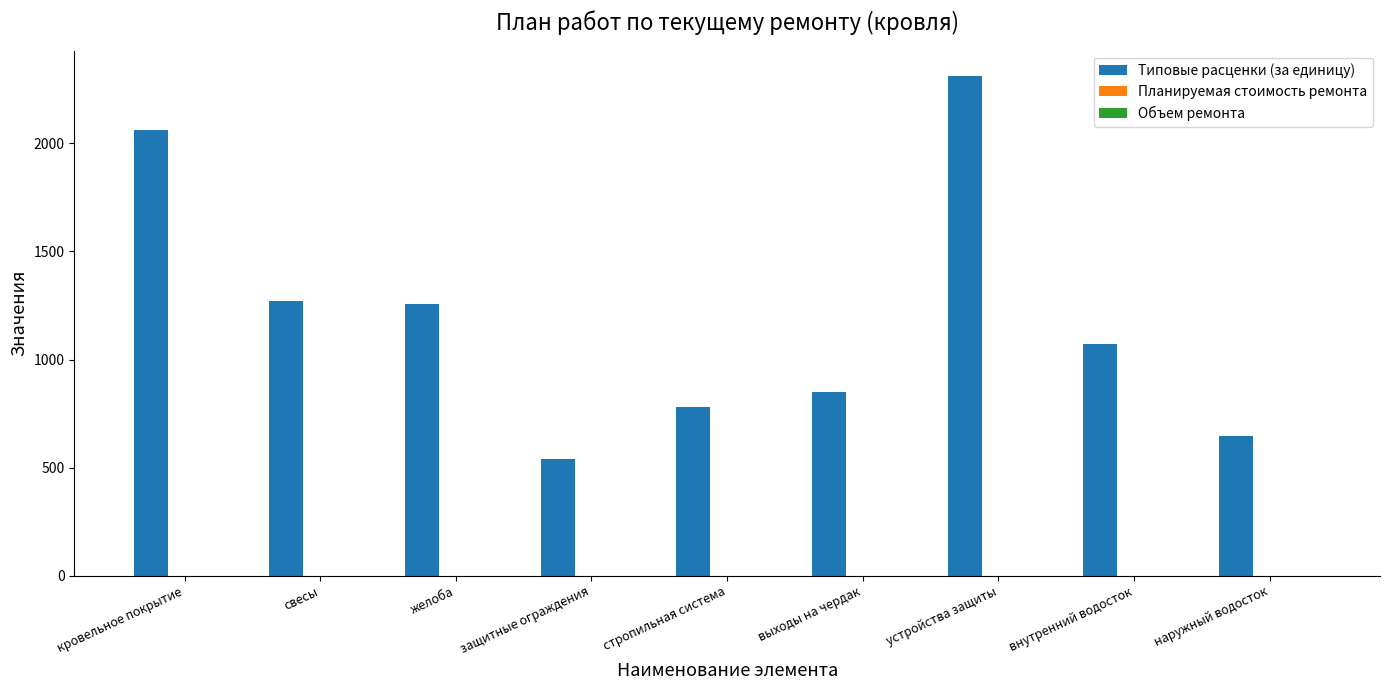

What is the ratio of the value at внутренний водосток to the value at желоба?

0.9